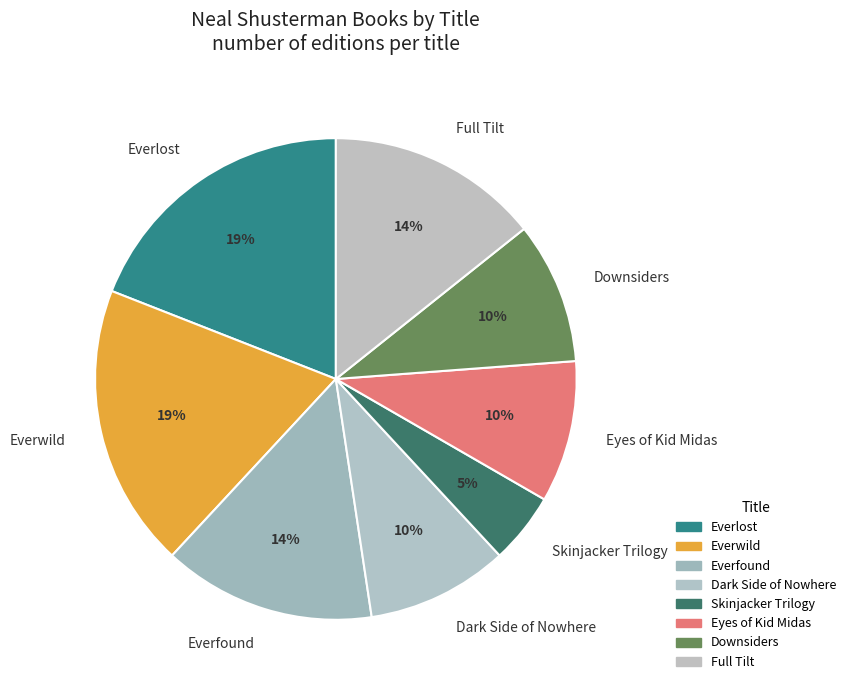

Do Full Tilt and Skinjacker Trilogy together represent more than half of the pie?

No